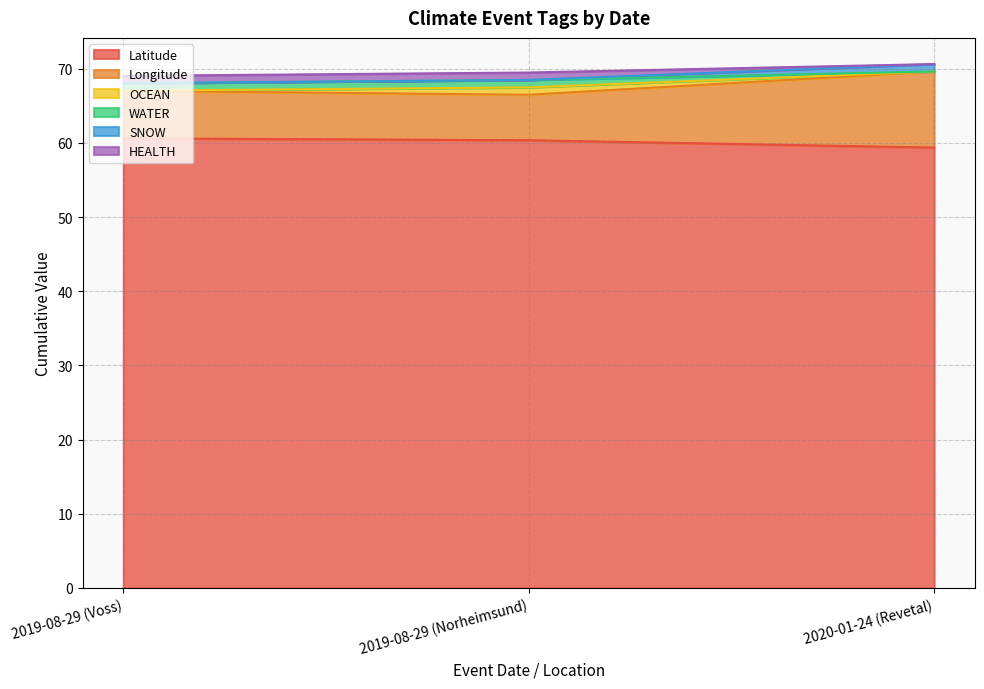

At how many categories does at least one series exceed 63?

3